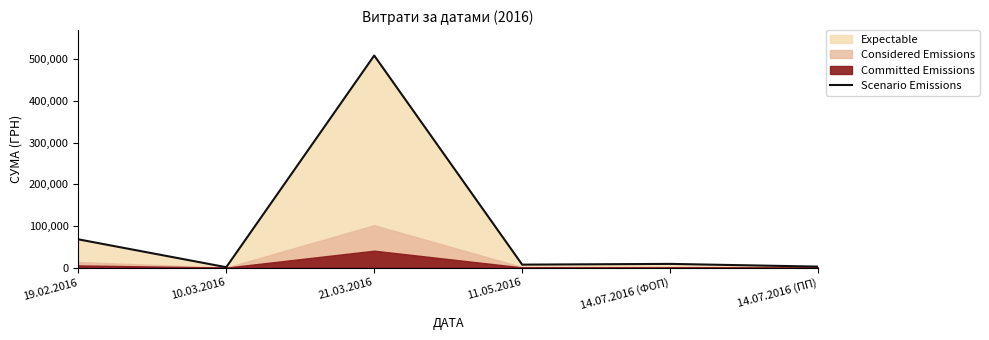

At which category does the data reach its first local valley?

10.03.2016